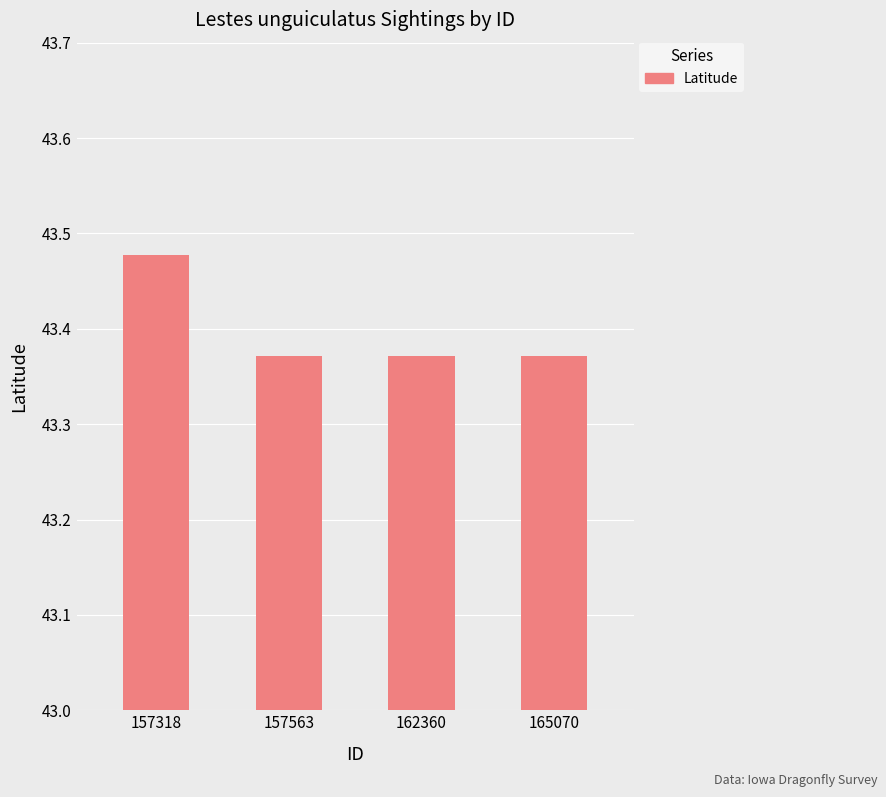

Which has a higher value, 157563 or 157318?

157318